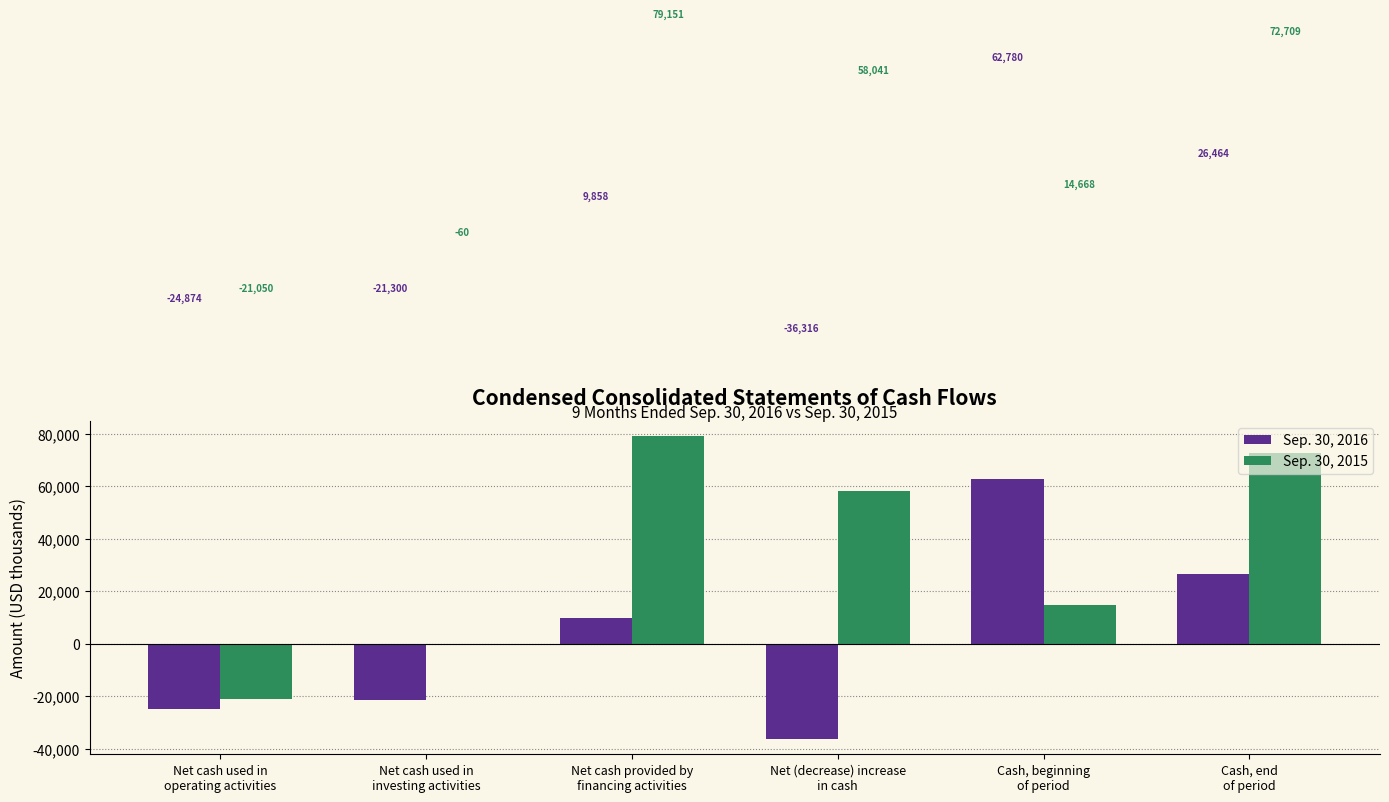

Is the value of Sep. 30, 2016 at Net (decrease) increase
in cash greater than the value of Sep. 30, 2015 at Net (decrease) increase
in cash?

No